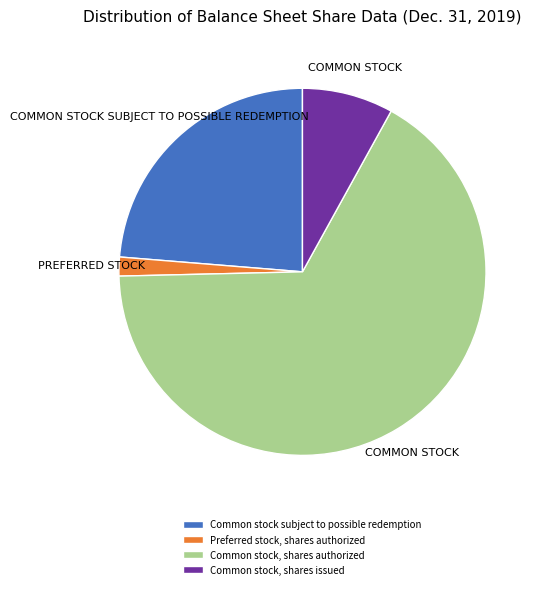

Which category accounts for the majority?

Common stock, shares authorized